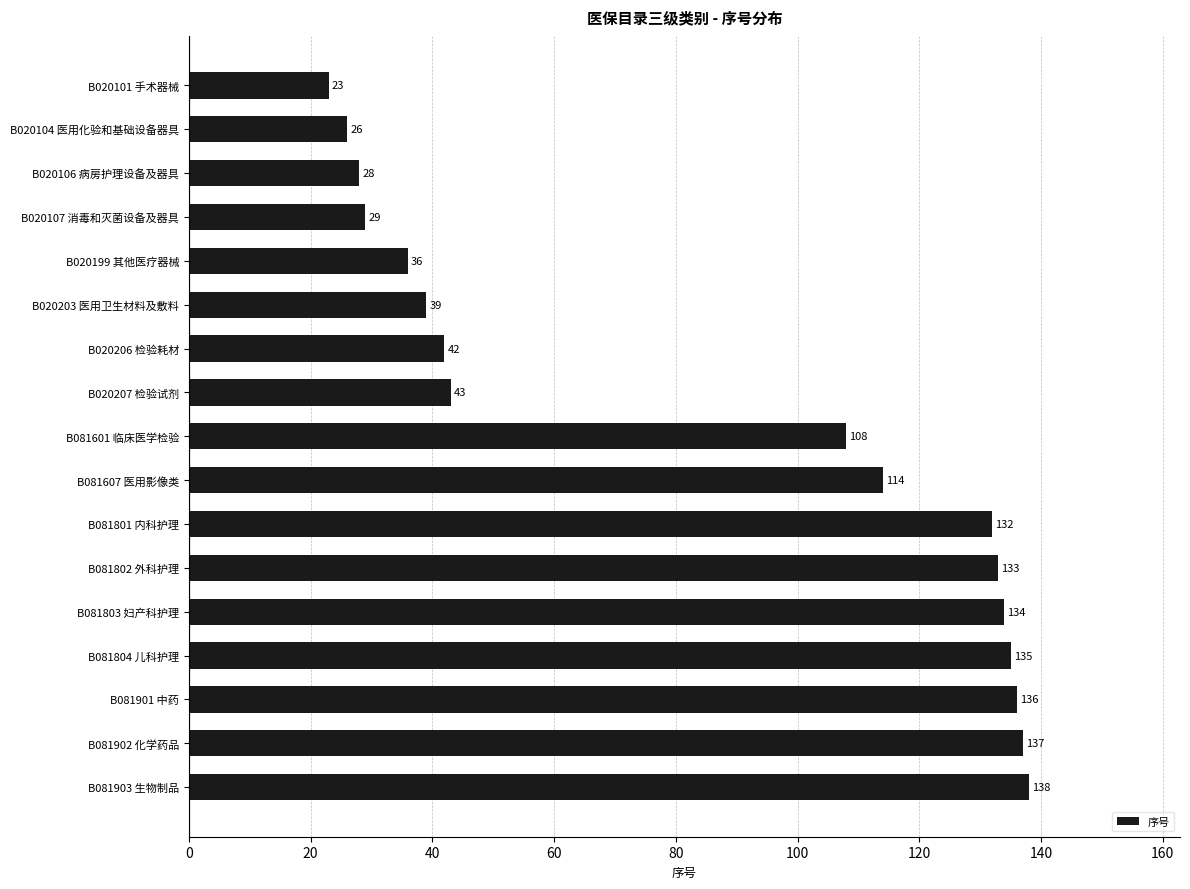

Reading top to bottom, extract all data points from this chart.

23	26	28	29	36	39	42	43	108	114	132	133	134	135	136	137	138